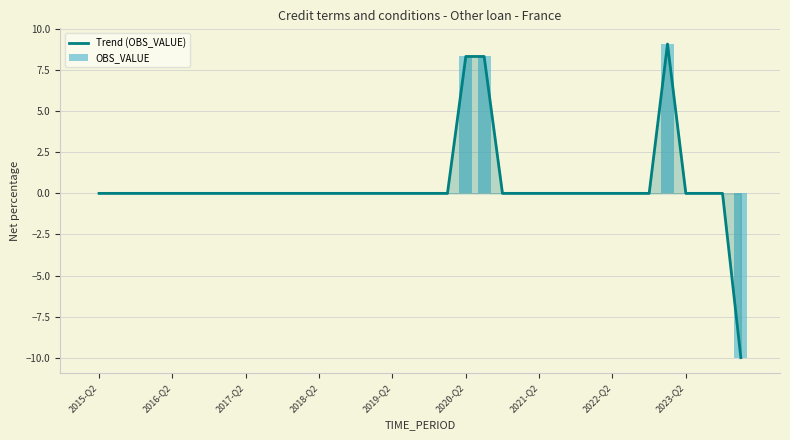

Reading left to right, transcribe all the data shown in this chart.

Trend (OBS_VALUE): 0.0	0.0	0.0	0.0	0.0	0.0	0.0	0.0	0.0	0.0	0.0	0.0	0.0	0.0	0.0	0.0	0.0	0.0	0.0	0.0	8.3	8.3	0.0	0.0	0.0	0.0	0.0	0.0	0.0	0.0	0.0	9.1	0.0	0.0	0.0	-10.0
OBS_VALUE: 0.0	0.0	0.0	0.0	0.0	0.0	0.0	0.0	0.0	0.0	0.0	0.0	0.0	0.0	0.0	0.0	0.0	0.0	0.0	0.0	8.3	8.3	0.0	0.0	0.0	0.0	0.0	0.0	0.0	0.0	0.0	9.1	0.0	0.0	0.0	-10.0